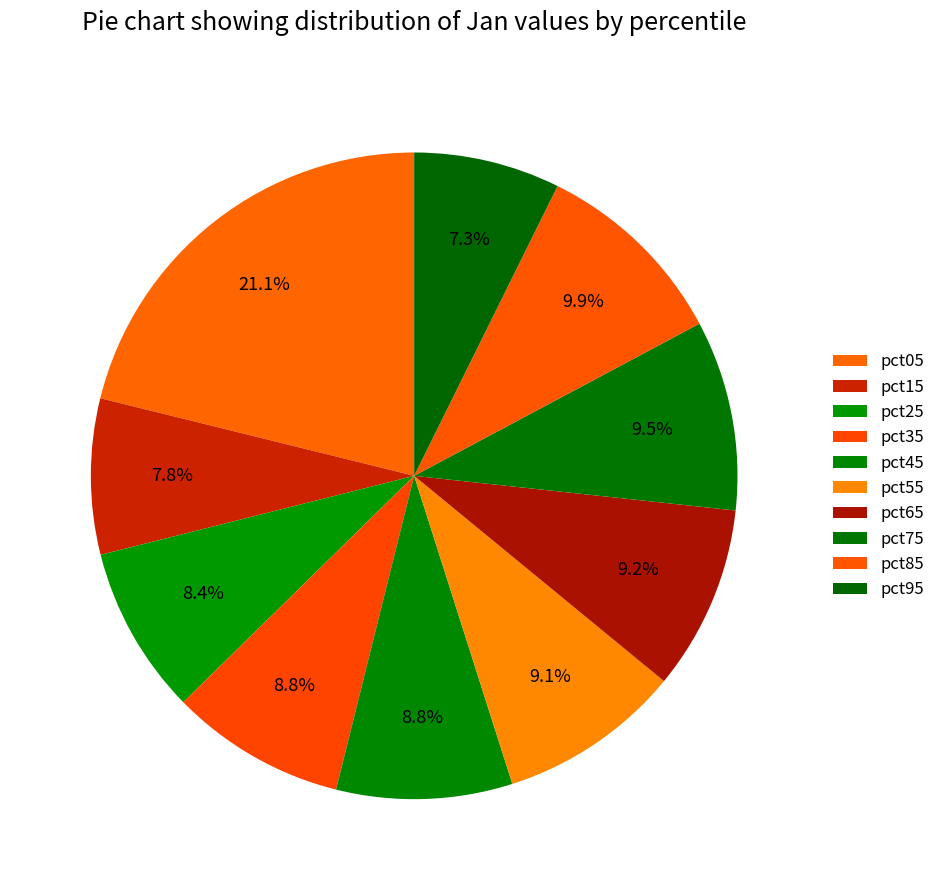

To the nearest percent, what is the difference between the largest and smallest slice percentages?

14%